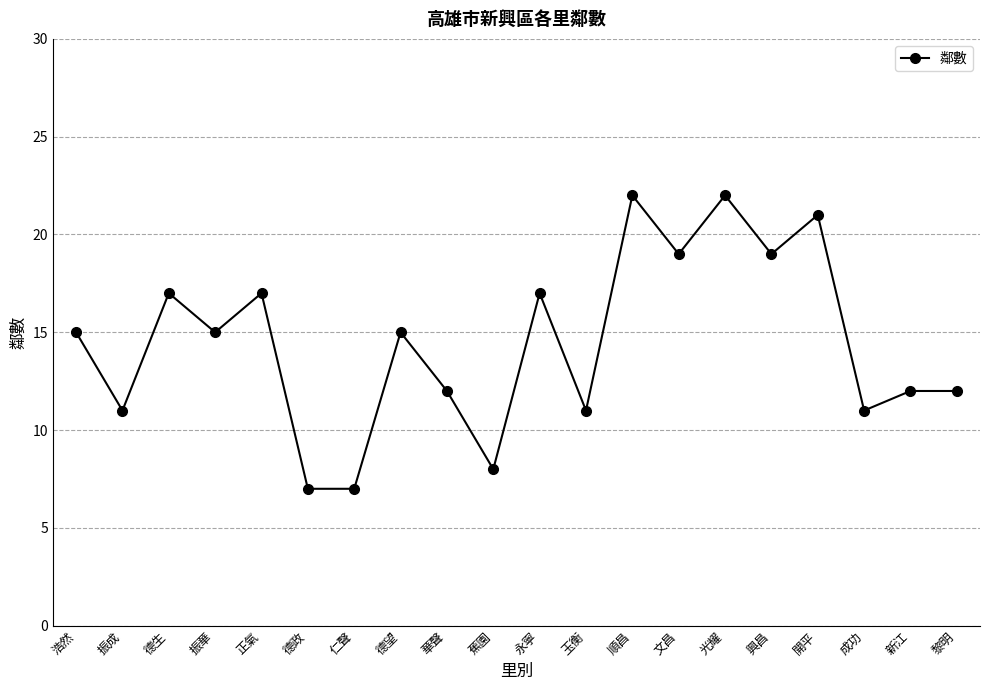

What is the difference between the values at 正氣 and 玉衡?

6